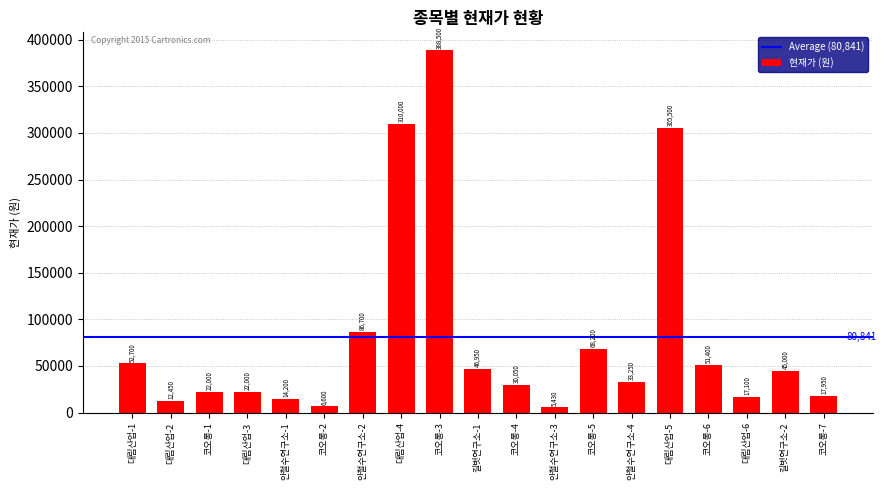

Does the chart contain any negative values?

No